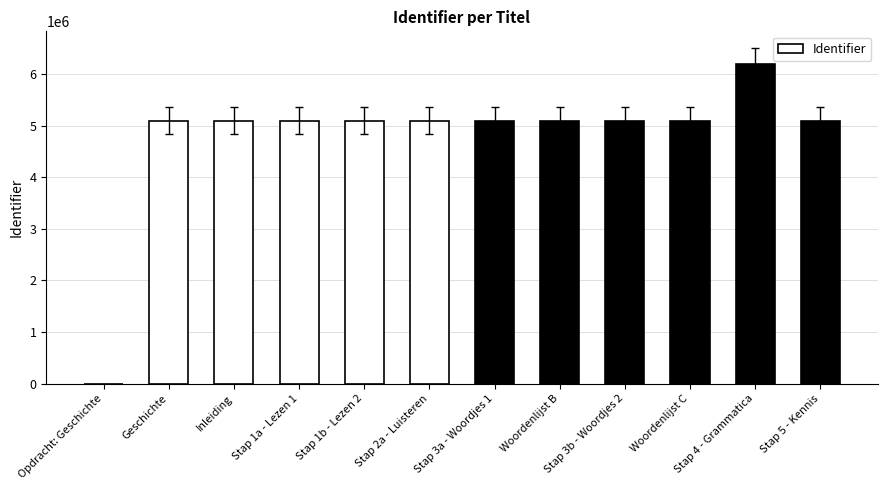

The value at Stap 3a - Woordjes 1 is 8830861. True or false?

False